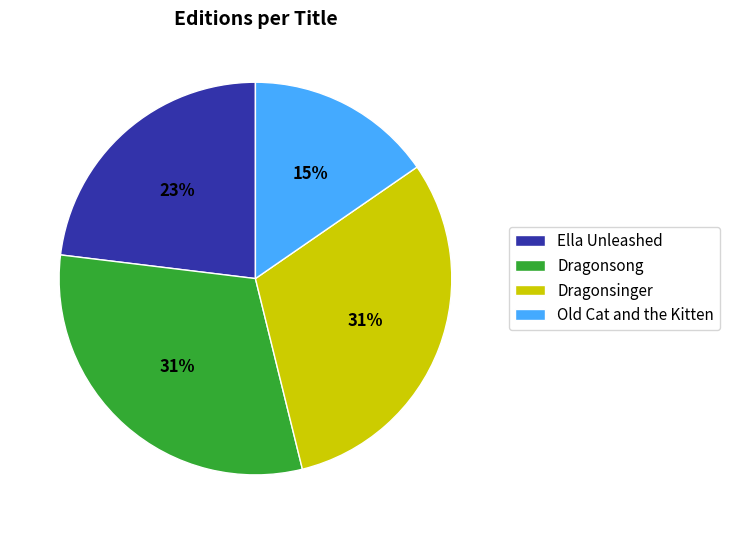

To the nearest percent, what is the combined percentage of Dragonsinger and Dragonsong?

62%